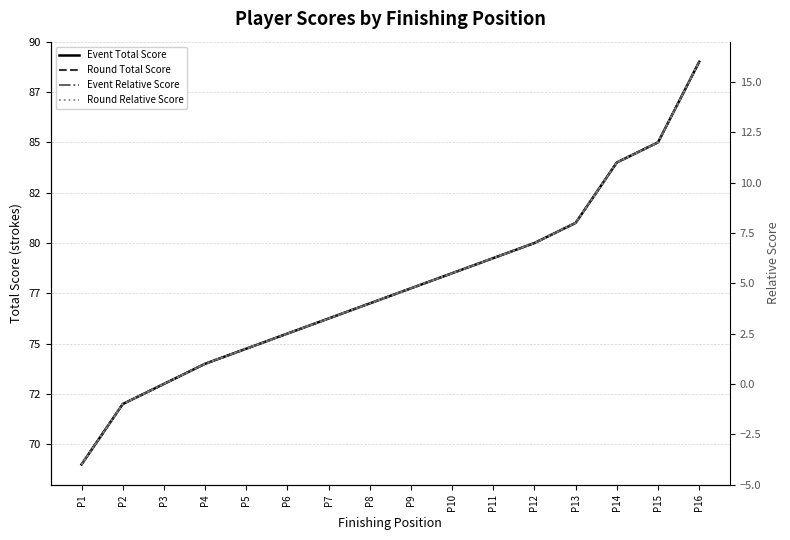

At which category is the sum across all series the highest?

P16